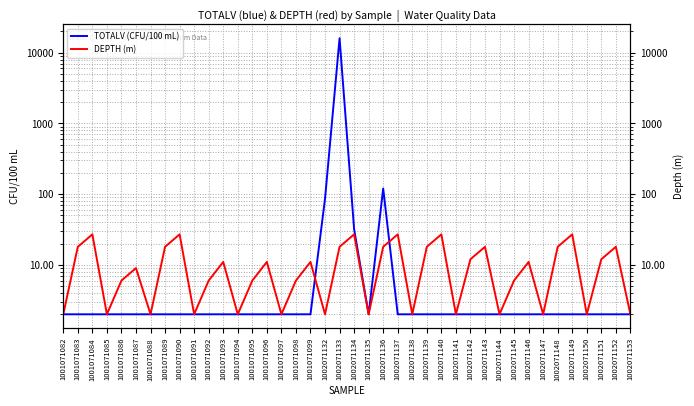

After their last crossing, which series has the higher values: DEPTH (m) or TOTALV (CFU/100 mL)?

DEPTH (m)